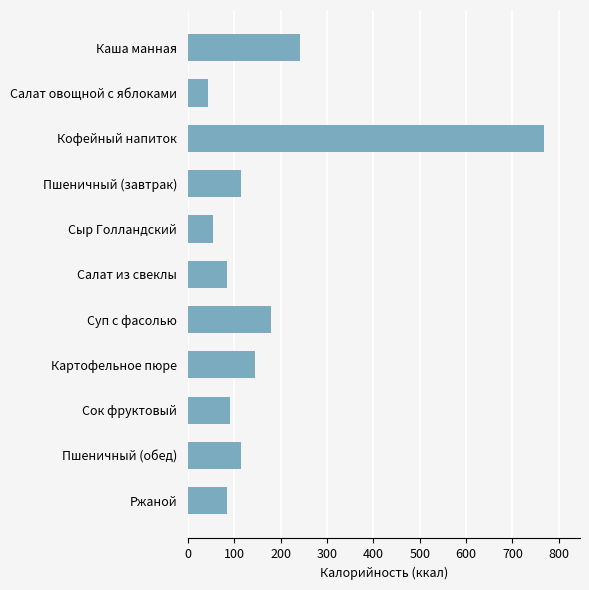

Which has a higher value, Суп с фасолью or Сок фруктовый?

Суп с фасолью